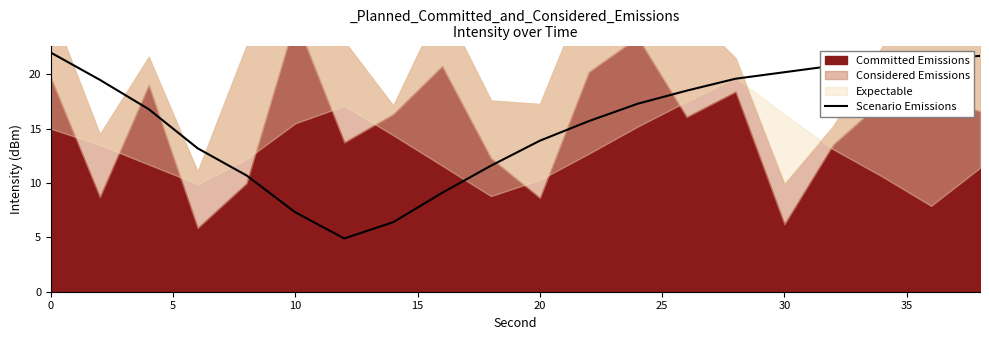

The Scenario Emissions series shows 13.9 at 20. True or false?

True